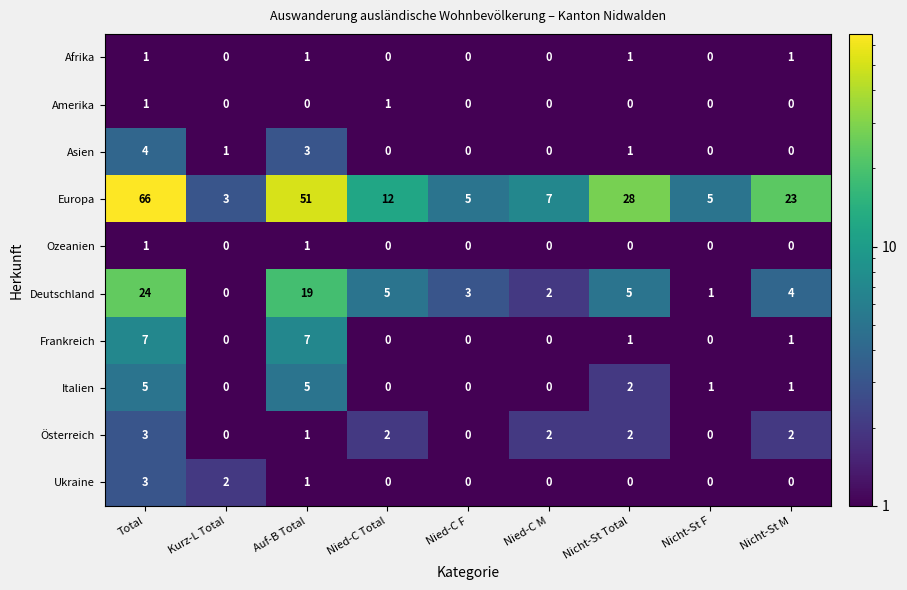

At which label does Europa first exceed 12?

Total